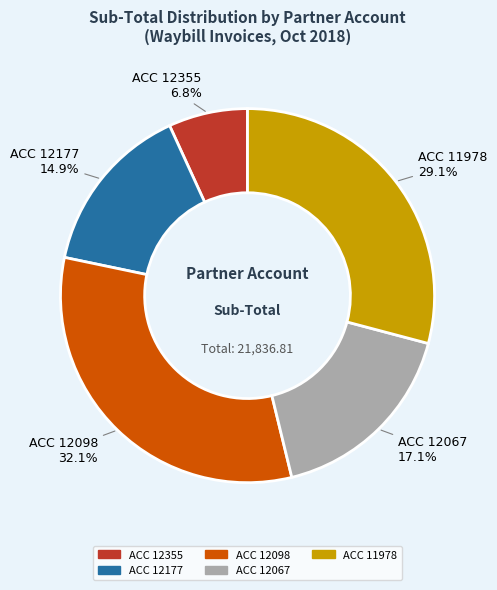

Count the number of slices in the pie.

5